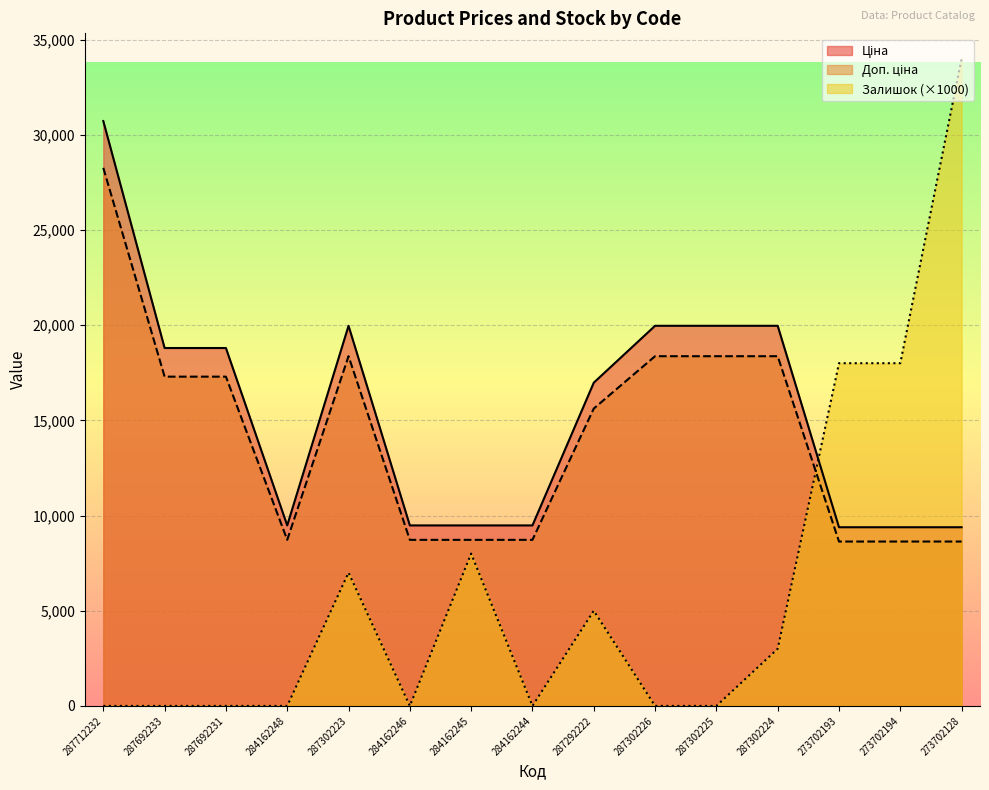

Where is the first local maximum for Ціна?

287302223